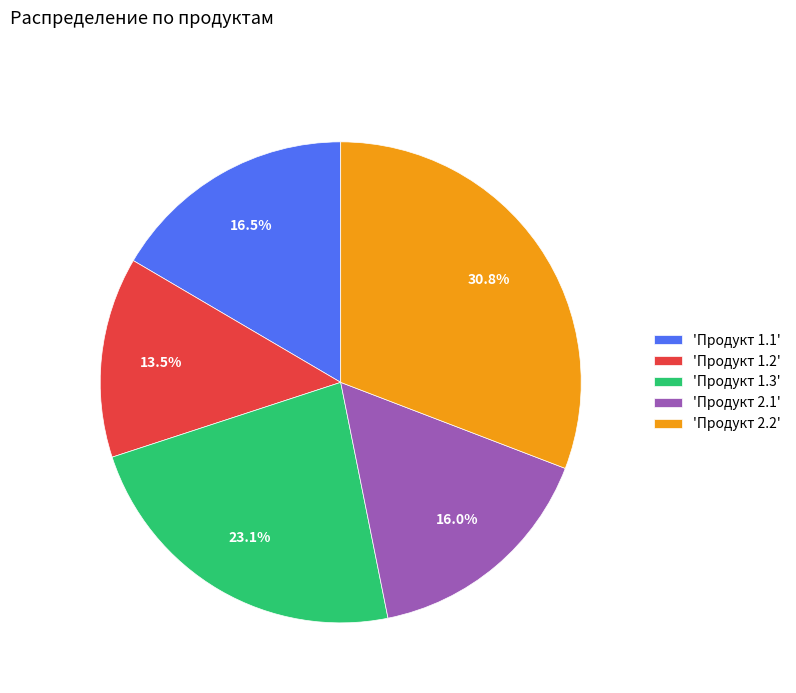

How many segments does this pie chart have?

5